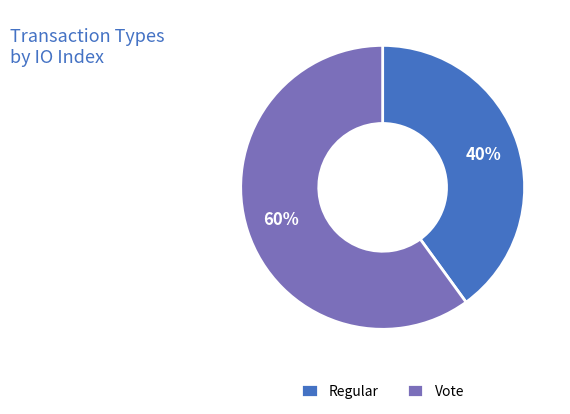

The Vote slice represents 52% of the pie. True or false?

False